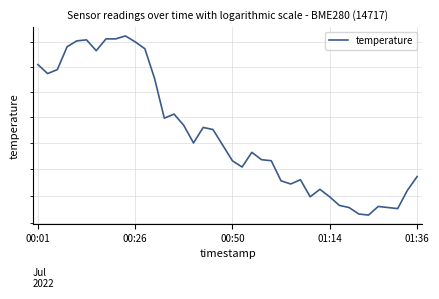

Which label corresponds to the largest value in the chart?

9